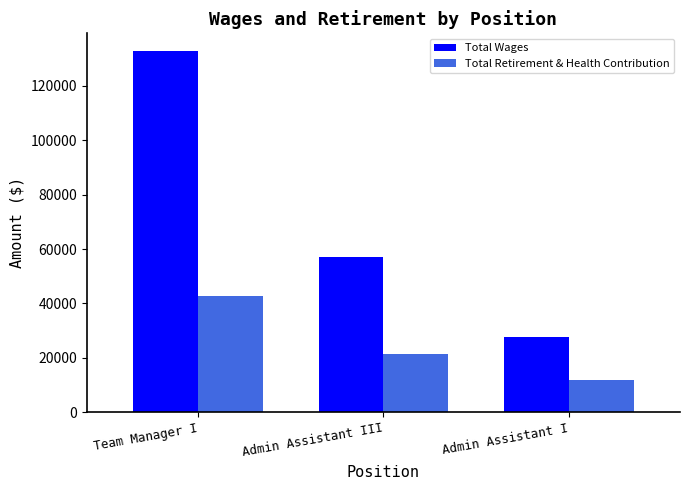

At which label does Total Wages first exceed 57065?

Team Manager I